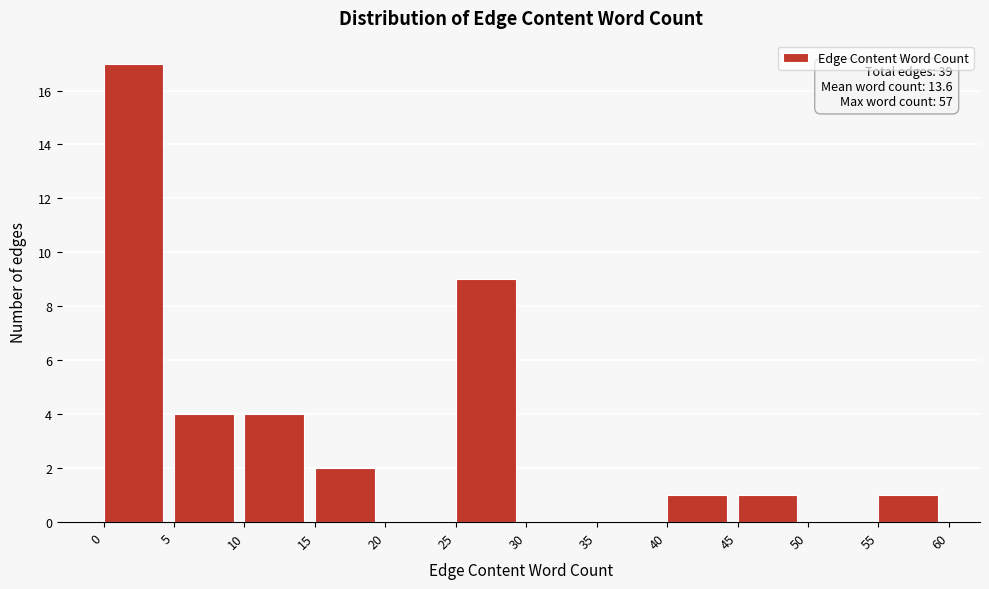

Which range on the x-axis has the tallest bar?

0 to 5